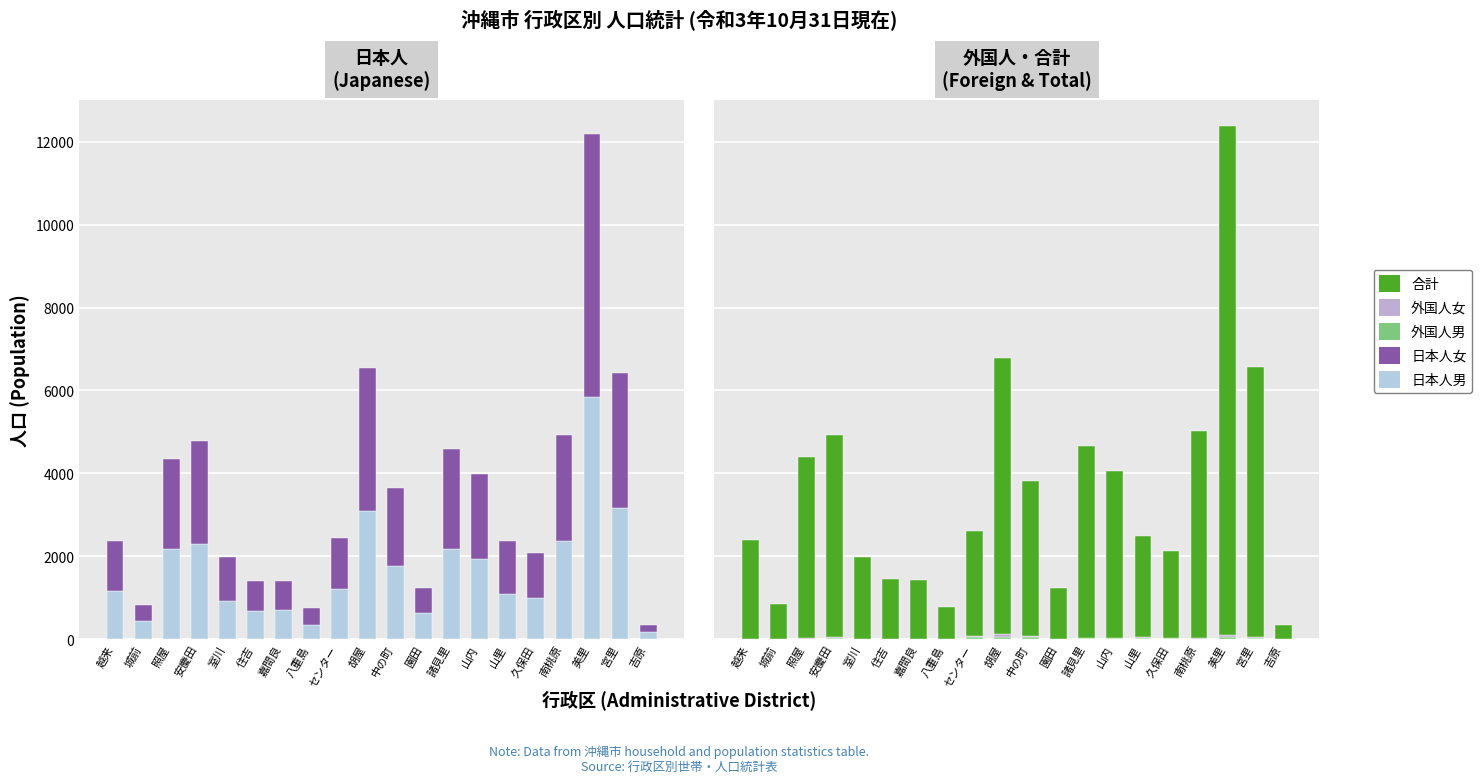

What is the value of the 日本人女 bar at the 20th from the left?

169